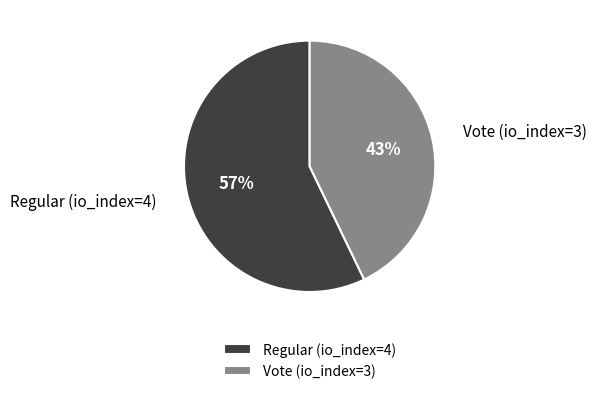

How many slices are in this pie chart?

2